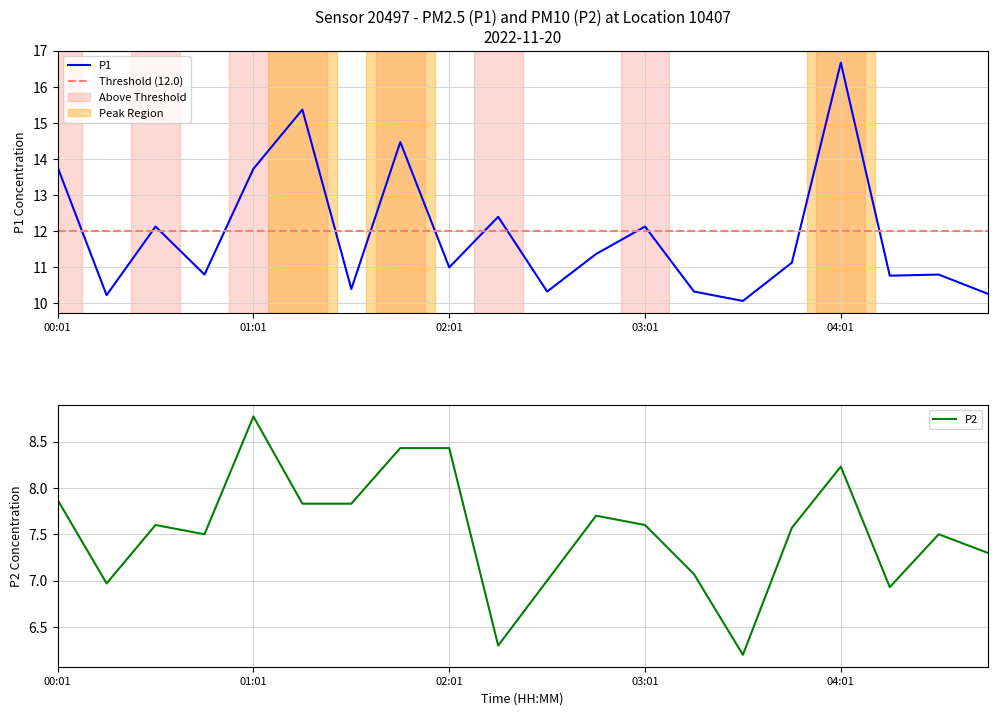

Which has a higher value, 04:01 or 03:01?

04:01